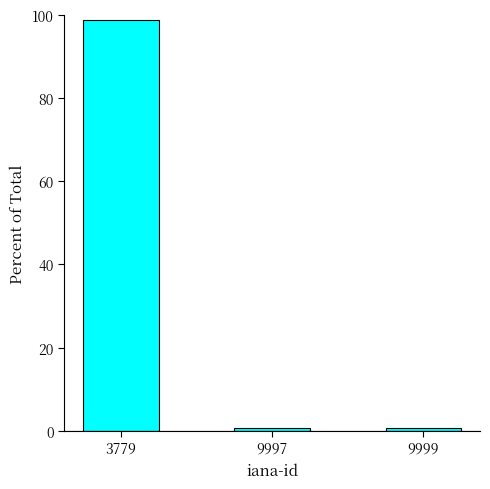

The chart shows a value of 98.9 at 3779. True or false?

True